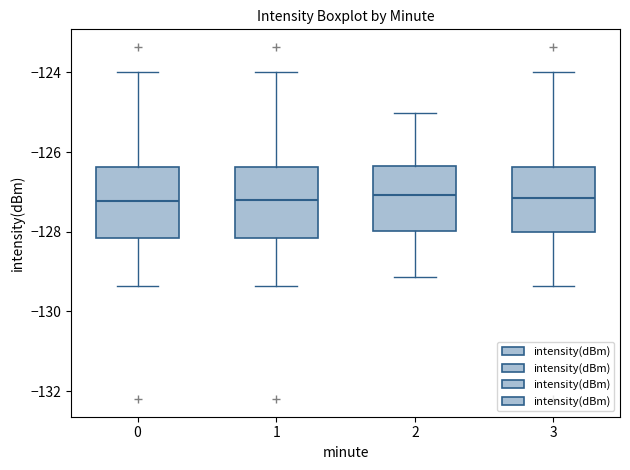

Reading left to right, transcribe this box plot: for each box, give where its median line is, the range the box spans, and where its two whiskers end, as read against the y-axis. The values are not printed on the chart, so give them approximately, as read against the axis.

0: median -127.2, box -128.2 to -126.4, whiskers -129.4 to -124.0
1: median -127.2, box -128.2 to -126.4, whiskers -129.4 to -124.0
2: median -127.0, box -128.0 to -126.4, whiskers -129.2 to -125.0
3: median -127.2, box -128.0 to -126.4, whiskers -129.4 to -124.0